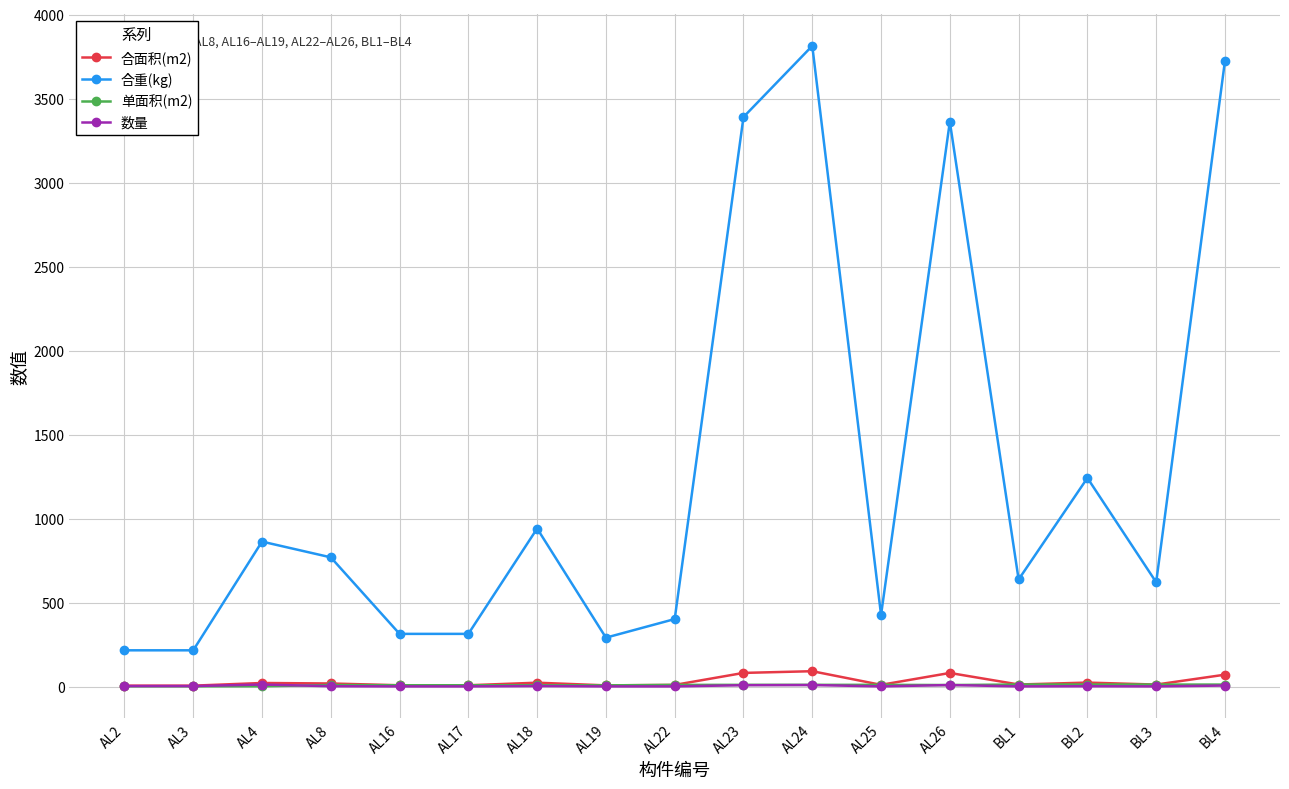

Which label corresponds to the largest value in the chart?

AL24